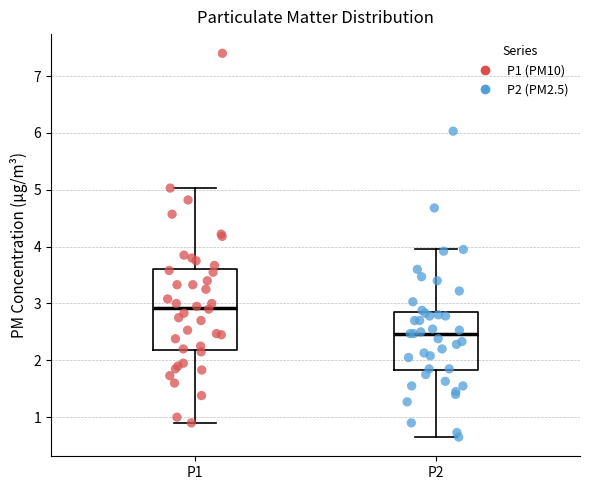

Reading left to right, transcribe this box plot: for each box, give where its median line is, the range the box spans, and where its two whiskers end, as read against the y-axis. The values are not printed on the chart, so give them approximately, as read against the axis.

P1: median 2.9, box 2.2 to 3.6, whiskers 0.9 to 5.0
P2: median 2.5, box 1.8 to 2.8, whiskers 0.7 to 4.0